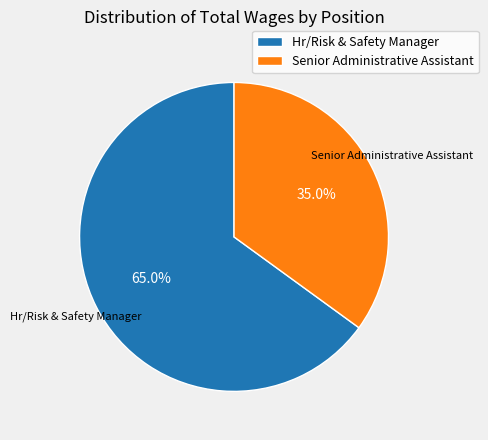

Is it true that Hr/Risk & Safety Manager is 57% of the pie?

False